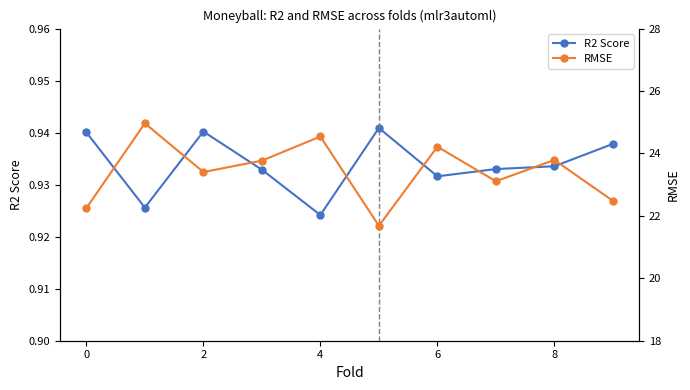

What is the maximum value for R2 Score?

0.9